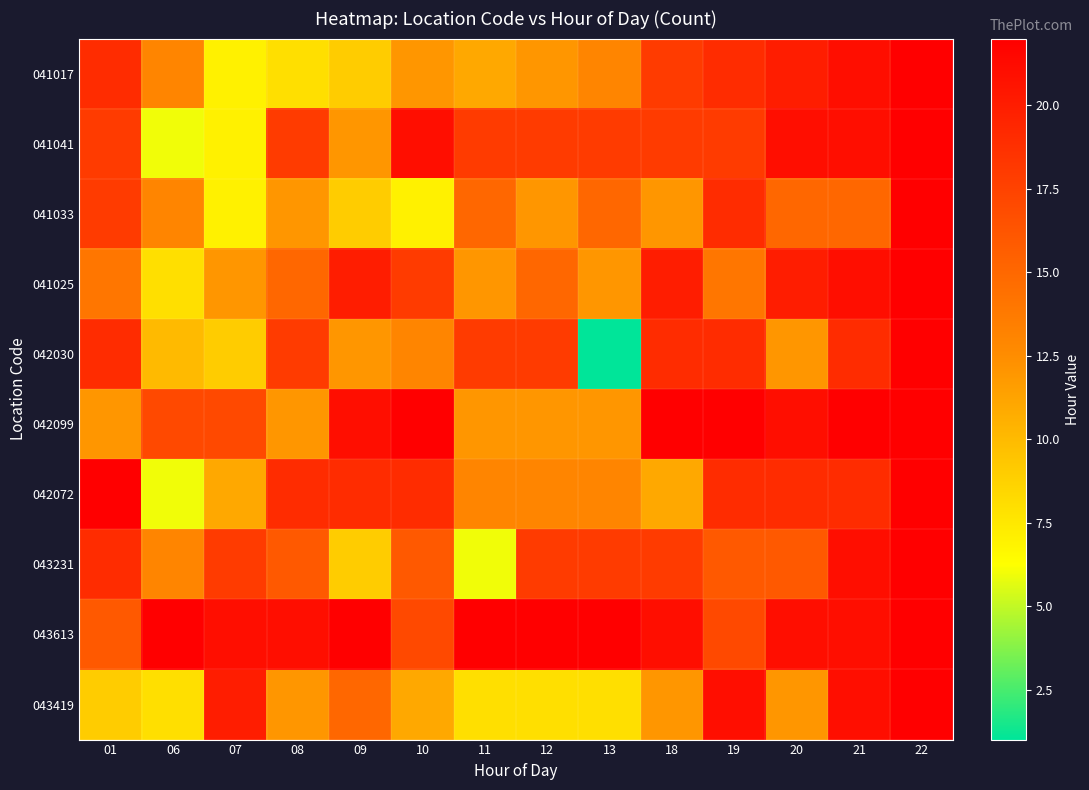

At which category does the chart reach its peak across all series?

22